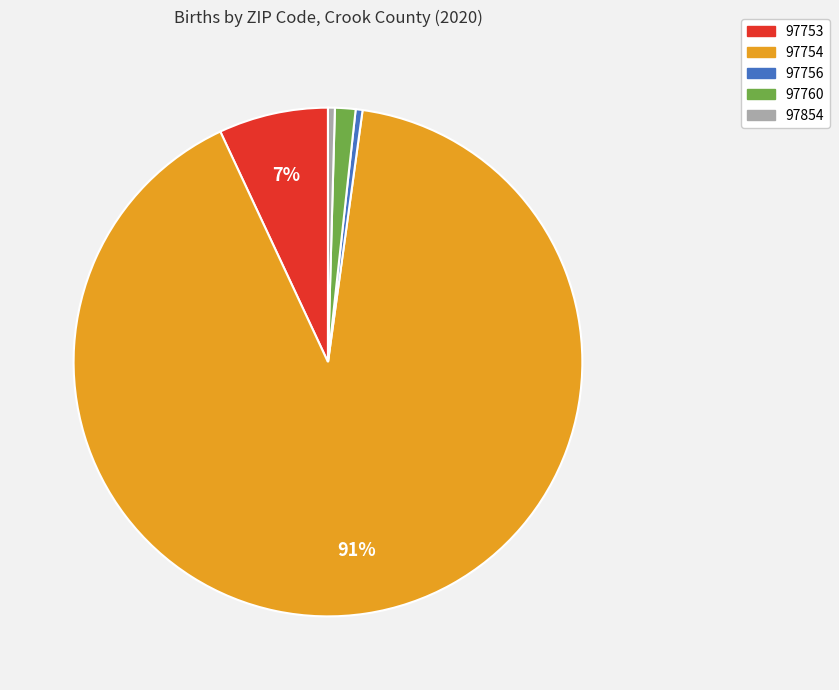

Between 97756 and 97753, which is larger?

97753